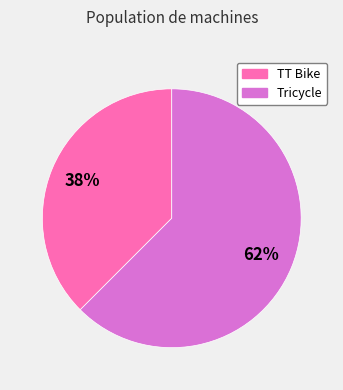

Which has a higher value, TT Bike or Tricycle?

Tricycle